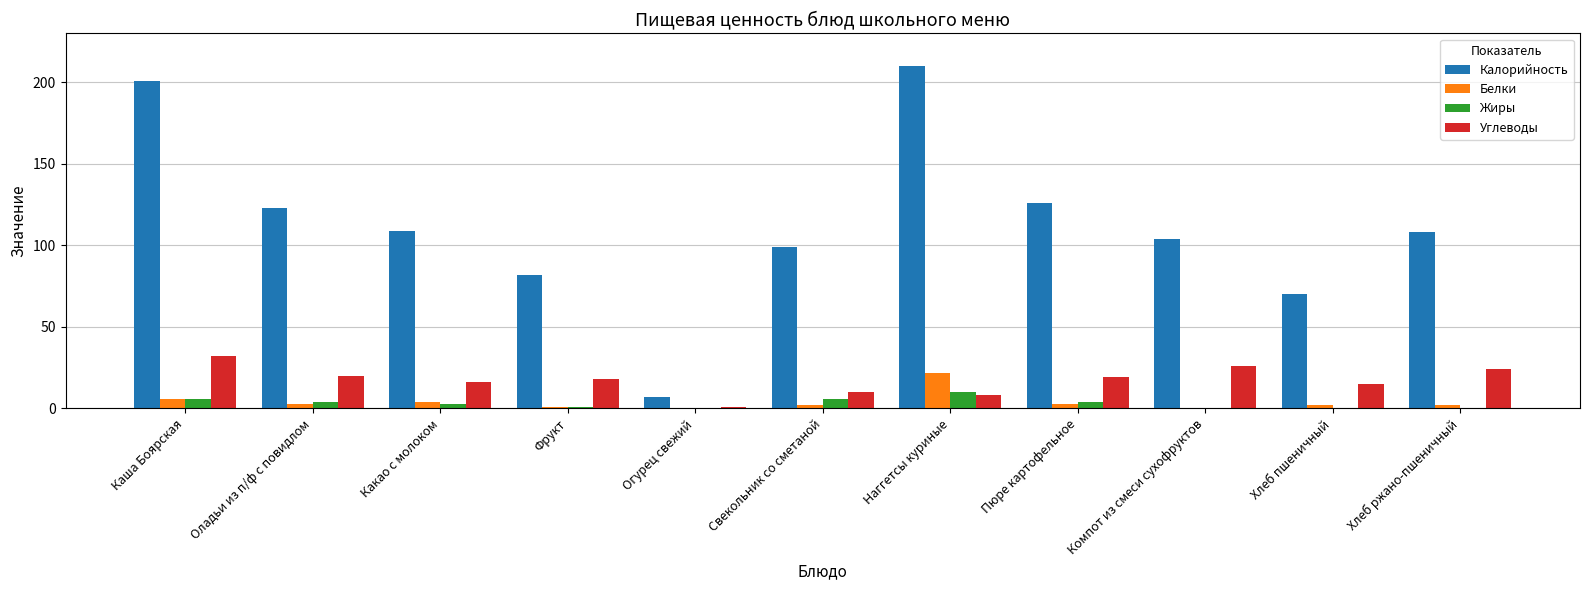

What is the total value across all series at Какао с молоком?

132